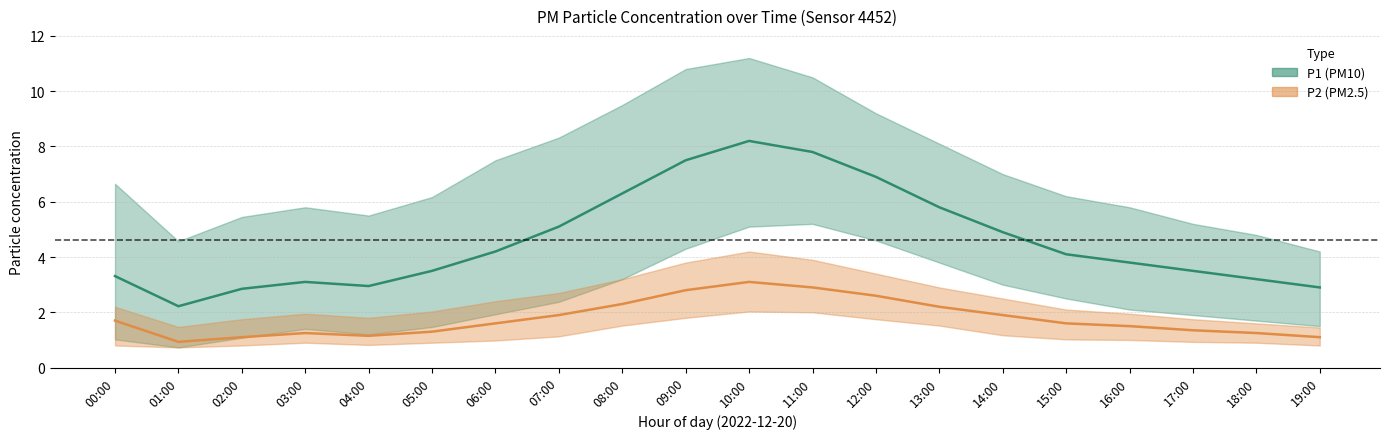

True or false: P1 mean has more than 1 interior local peaks.

True